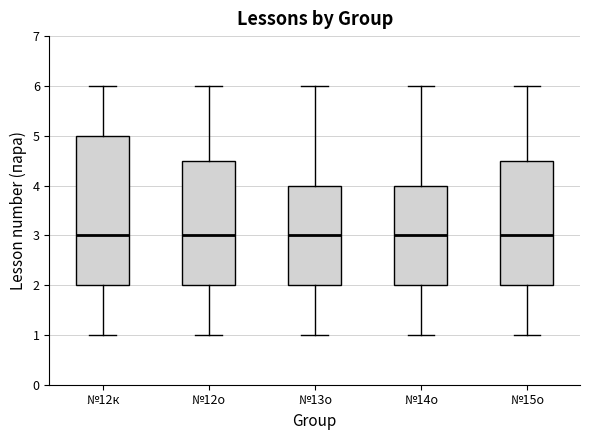

Reading left to right, transcribe this box plot: for each box, give where its median line is, the range the box spans, and where its two whiskers end, as read against the y-axis. The values are not printed on the chart, so give them approximately, as read against the axis.

№12к: median 3.0, box 2.0 to 5.0, whiskers 1.0 to 6.0
№12о: median 3.0, box 2.0 to 4.5, whiskers 1.0 to 6.0
№13о: median 3.0, box 2.0 to 4.0, whiskers 1.0 to 6.0
№14о: median 3.0, box 2.0 to 4.0, whiskers 1.0 to 6.0
№15о: median 3.0, box 2.0 to 4.5, whiskers 1.0 to 6.0